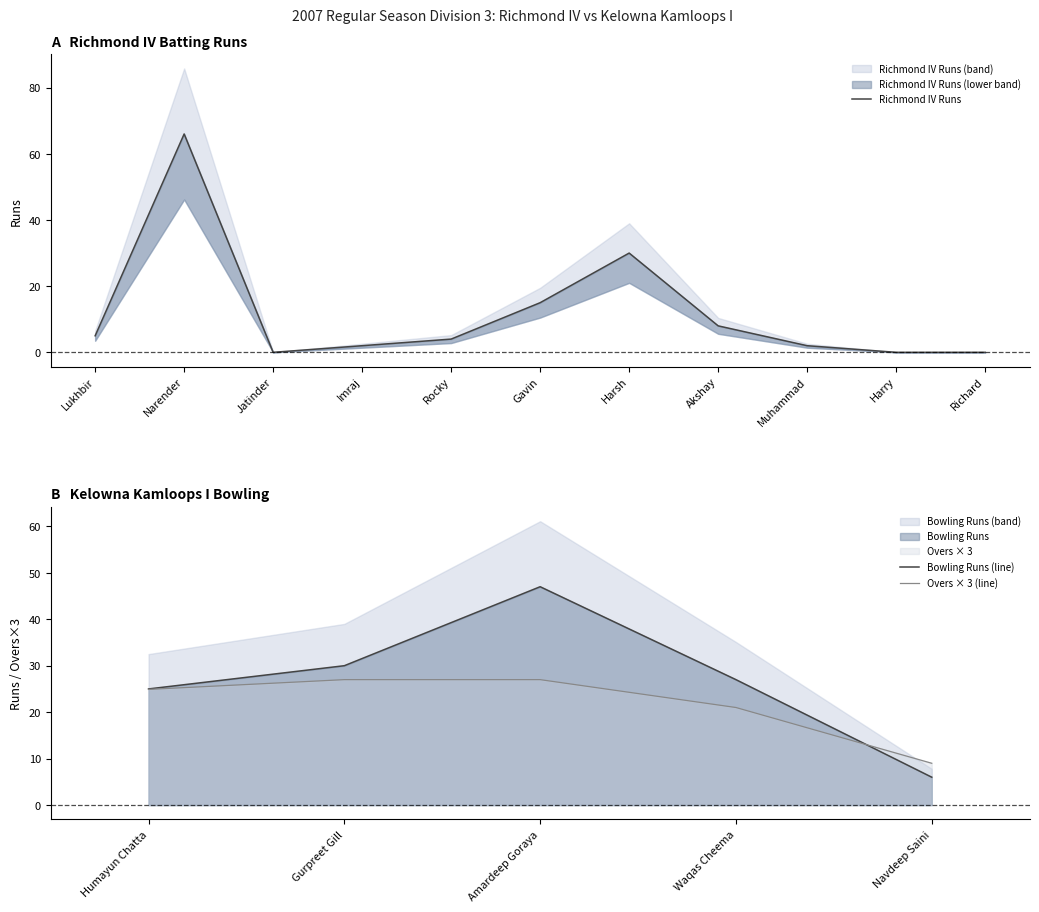

What is the minimum value for Overs × 3 (line)?

9.0